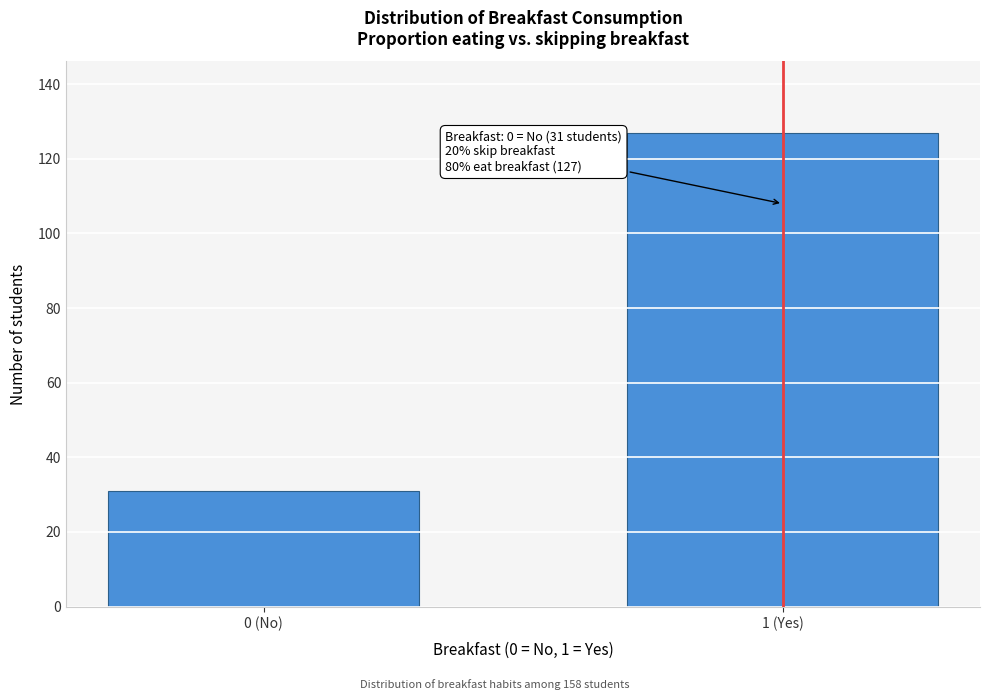

Reading left to right, transcribe all the data shown in this chart.

0 (No)=31	1 (Yes)=127